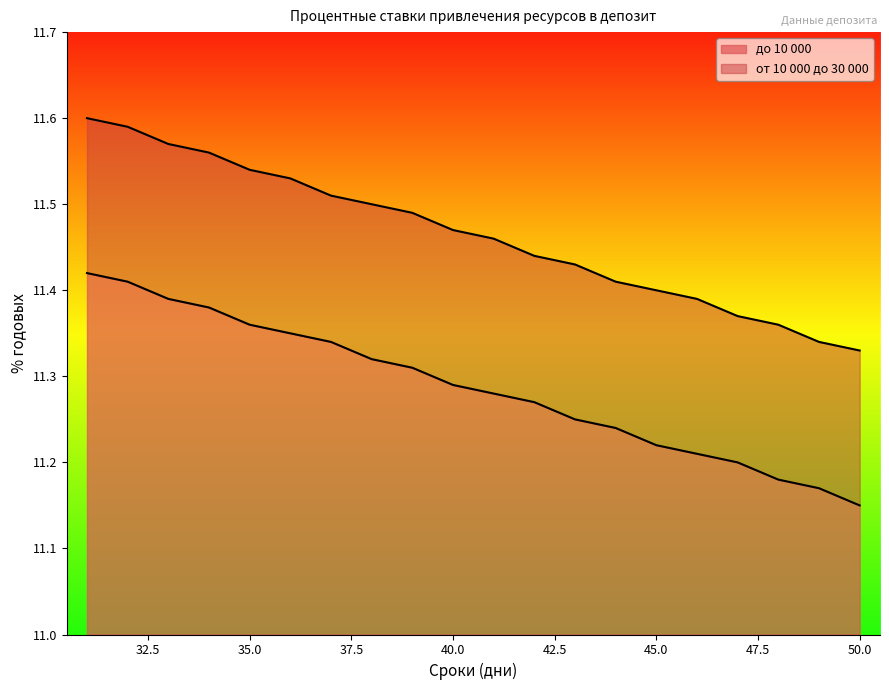

Rank the series at 41 from lowest to highest value.

до 10 000, от 10 000 до 30 000